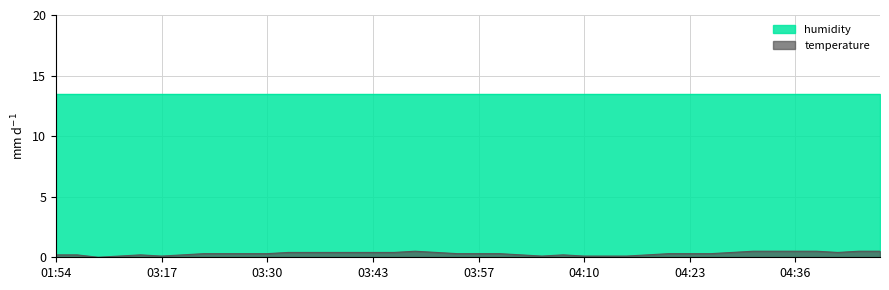

Which series has the widest spread of values?

temperature